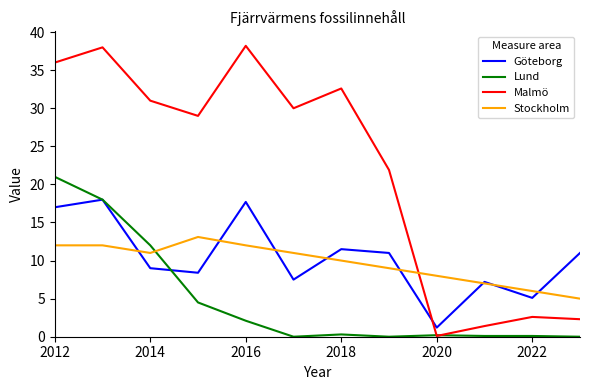

Which series has the largest total across all categories?

Malmö